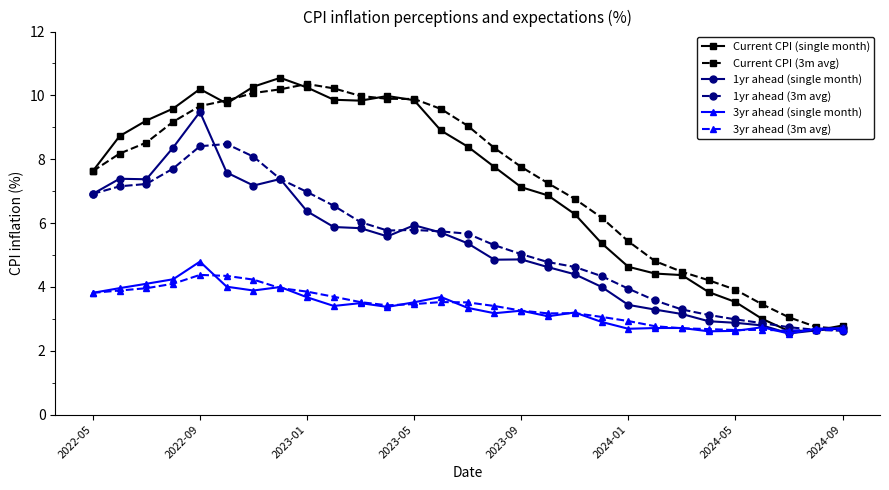

What is the value of the Current CPI (single month) point at the 5th from the left?

10.2